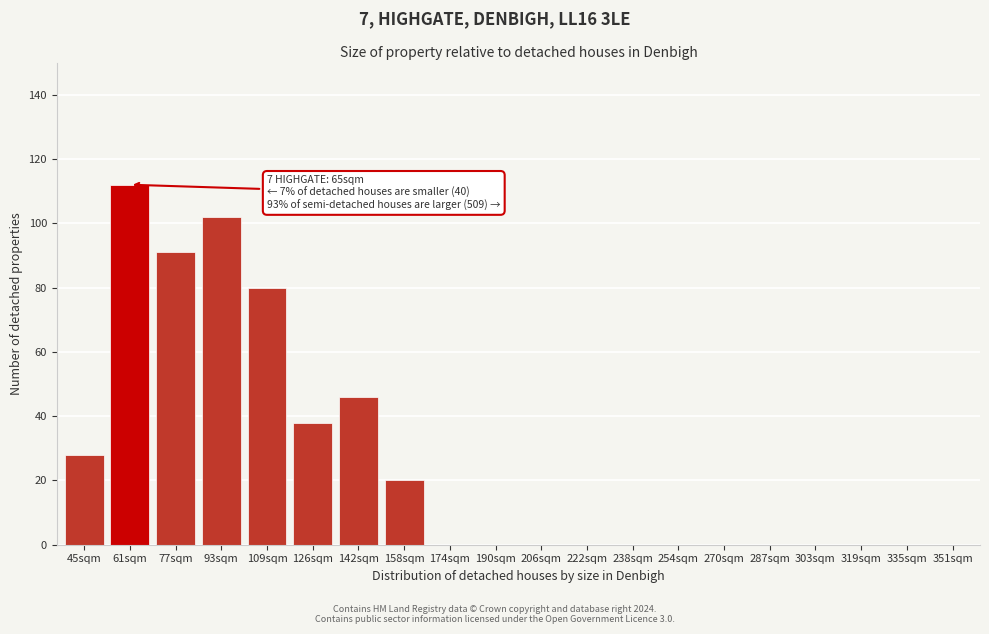

Reading left to right, extract all data points from this chart.

45sqm=28	61sqm=112	77sqm=91	93sqm=102	109sqm=80	126sqm=38	142sqm=46	158sqm=20	174sqm=0	190sqm=0	206sqm=0	222sqm=0	238sqm=0	254sqm=0	270sqm=0	287sqm=0	303sqm=0	319sqm=0	335sqm=0	351sqm=0